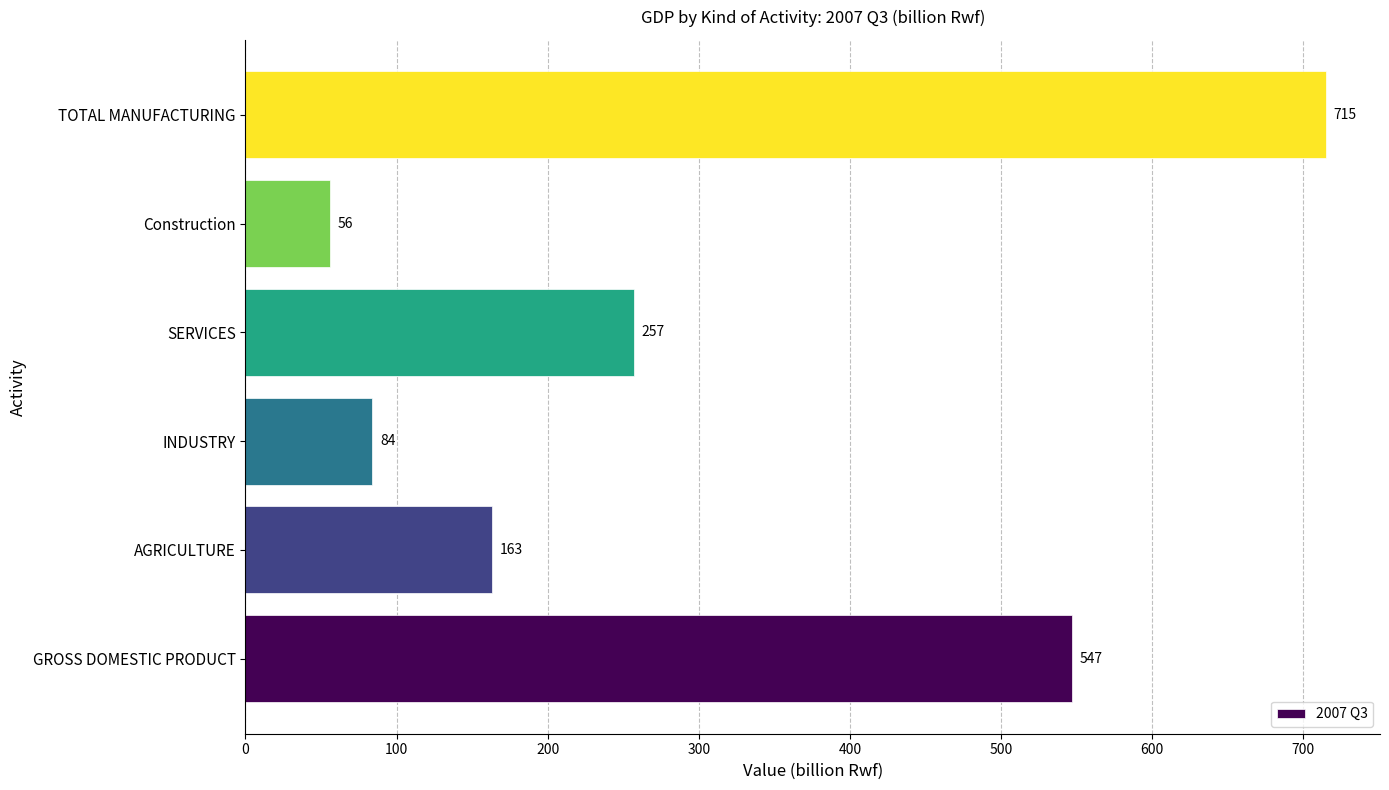

Reading top to bottom, list all the values displayed in this chart.

715	56	257	84	163	547